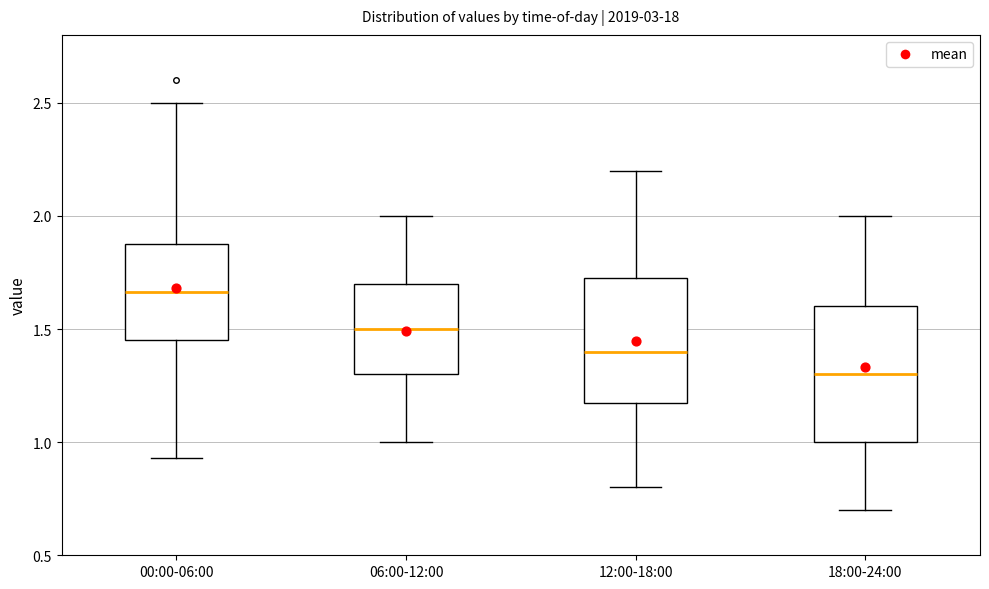

Reading left to right, read every box against the y-axis: the position of its median line, the range the box covers, and the ends of its whiskers. The values are not printed on the chart, so give them approximately, as read against the axis.

00:00-06:00: median 1.65, box 1.45 to 1.90, whiskers 0.95 to 2.50
06:00-12:00: median 1.50, box 1.30 to 1.70, whiskers 1.00 to 2.00
12:00-18:00: median 1.40, box 1.20 to 1.75, whiskers 0.80 to 2.20
18:00-24:00: median 1.30, box 1.00 to 1.60, whiskers 0.70 to 2.00